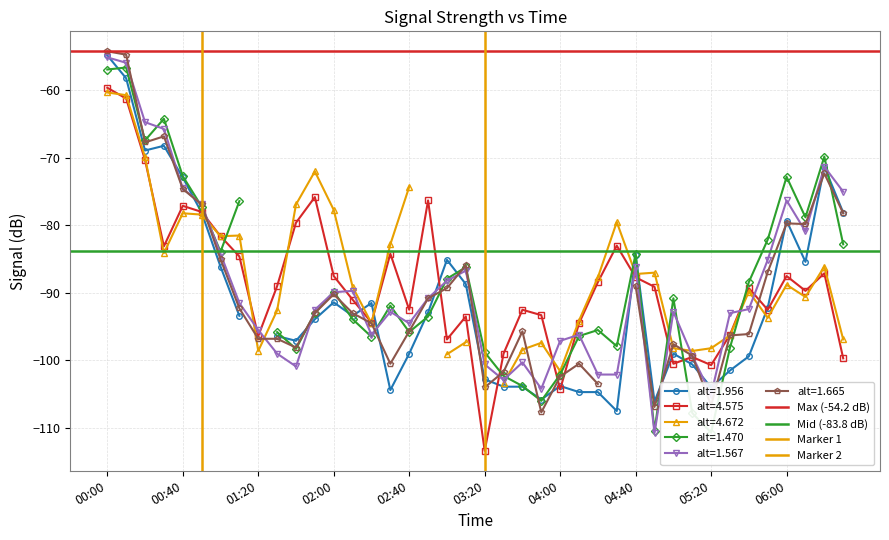

At which label does alt=4.575 reach its minimum?

03:20